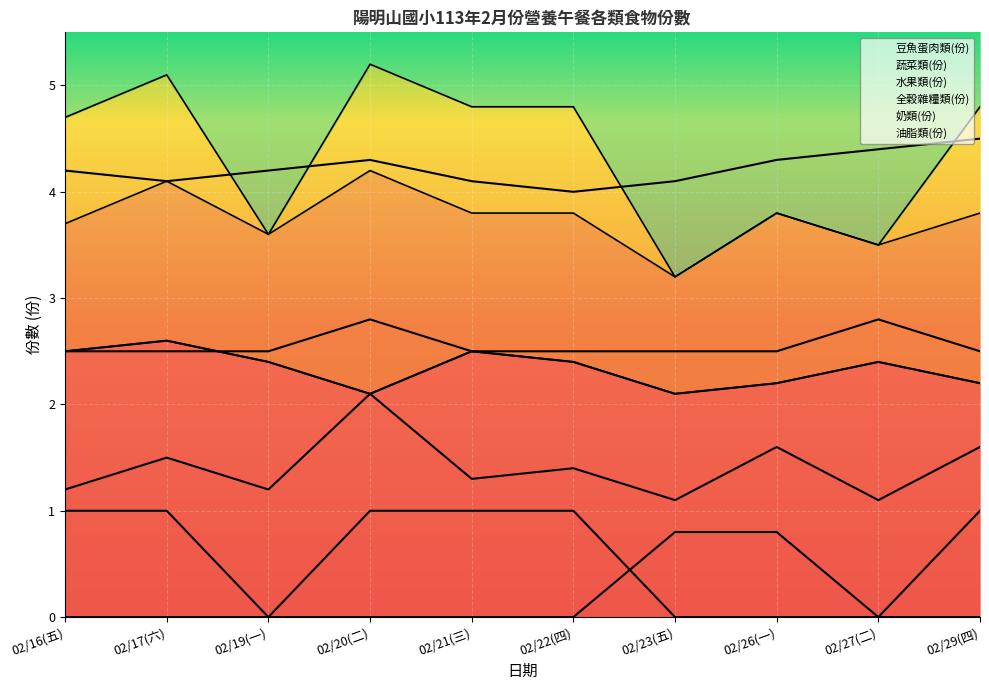

What are all the series names shown in the legend?

豆魚蛋肉類(份), 蔬菜類(份), 水果類(份), 全穀雜糧類(份), 奶類(份), 油脂類(份)